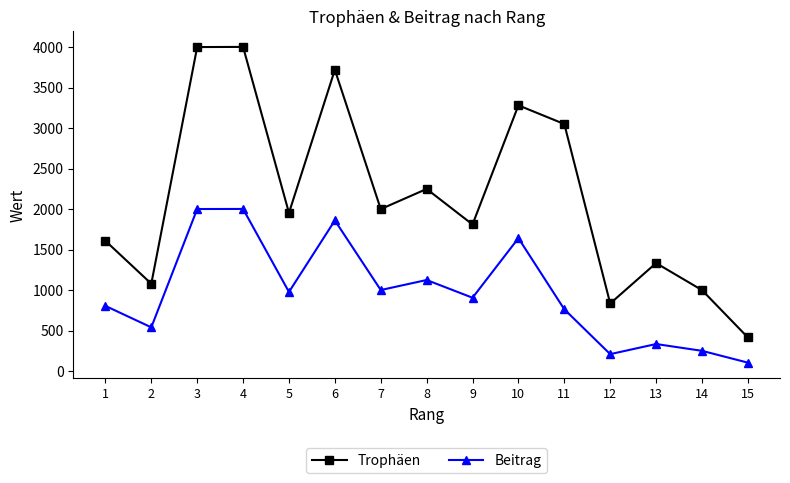

The value of Trophäen at 3 is 1272. True or false?

False